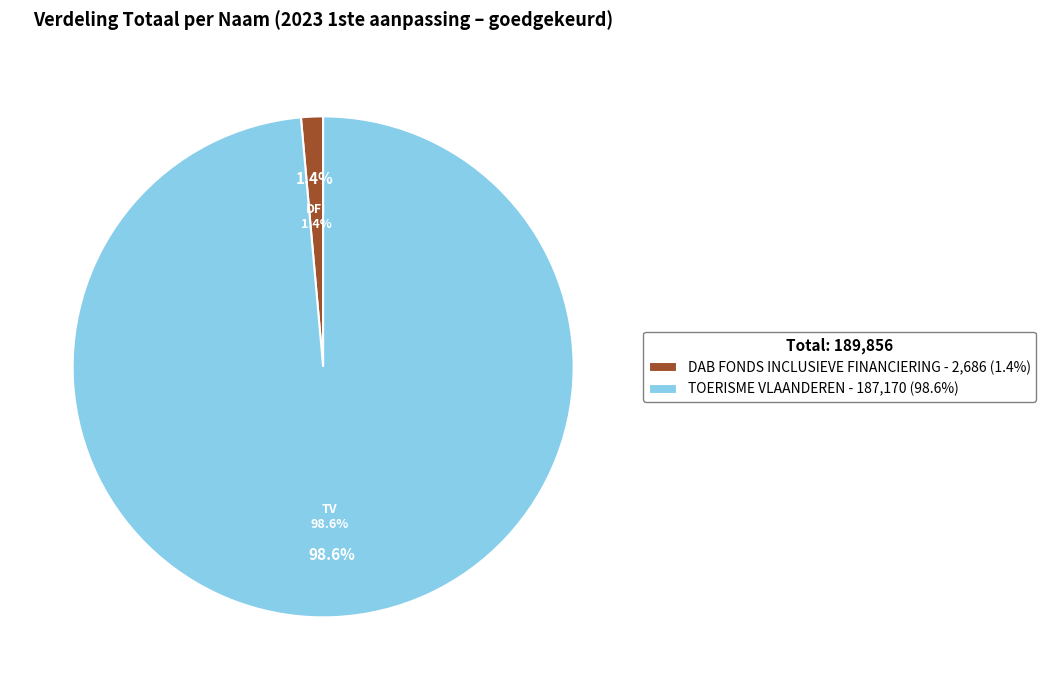

Count the number of slices in the pie.

2